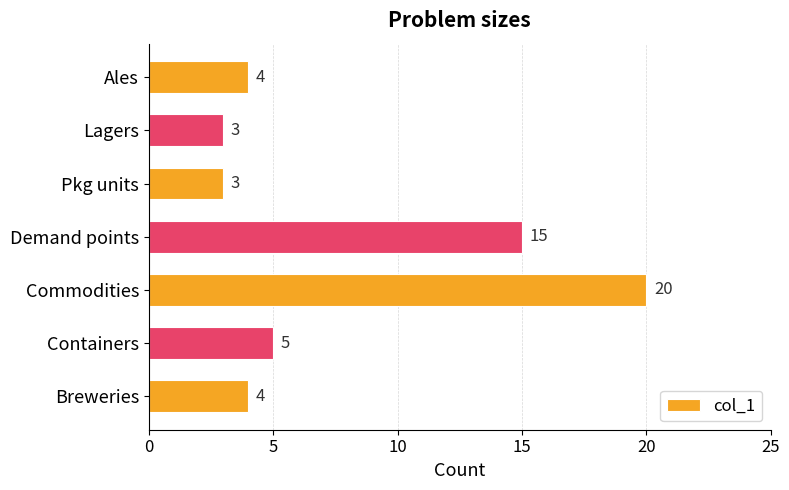

Where is the data nearest to the value 11?

Demand points